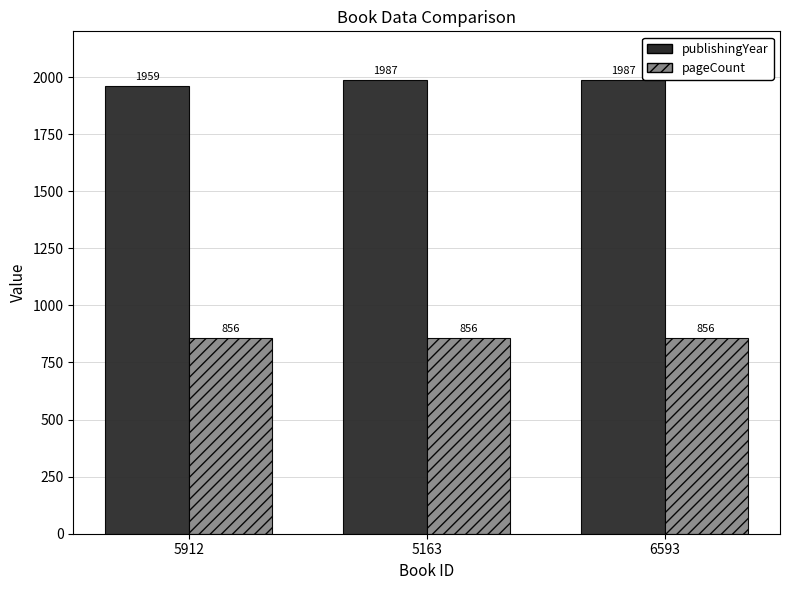

The publishingYear series shows 1987 at 6593. True or false?

True